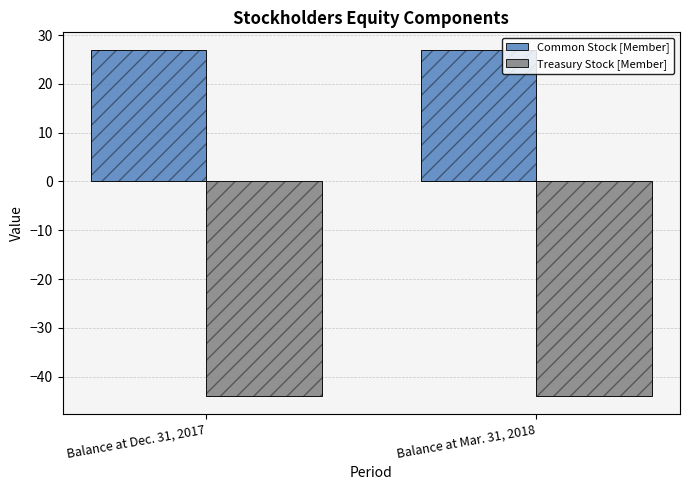

How many groups of bars are there?

2